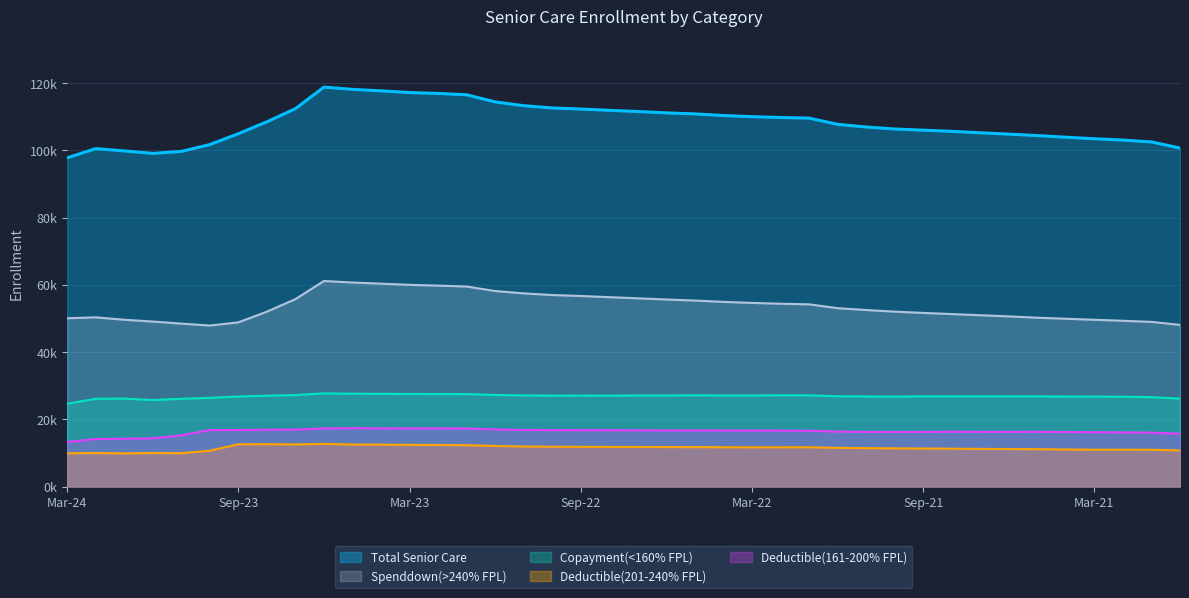

Which label corresponds to the largest value in the chart?

Jun-23